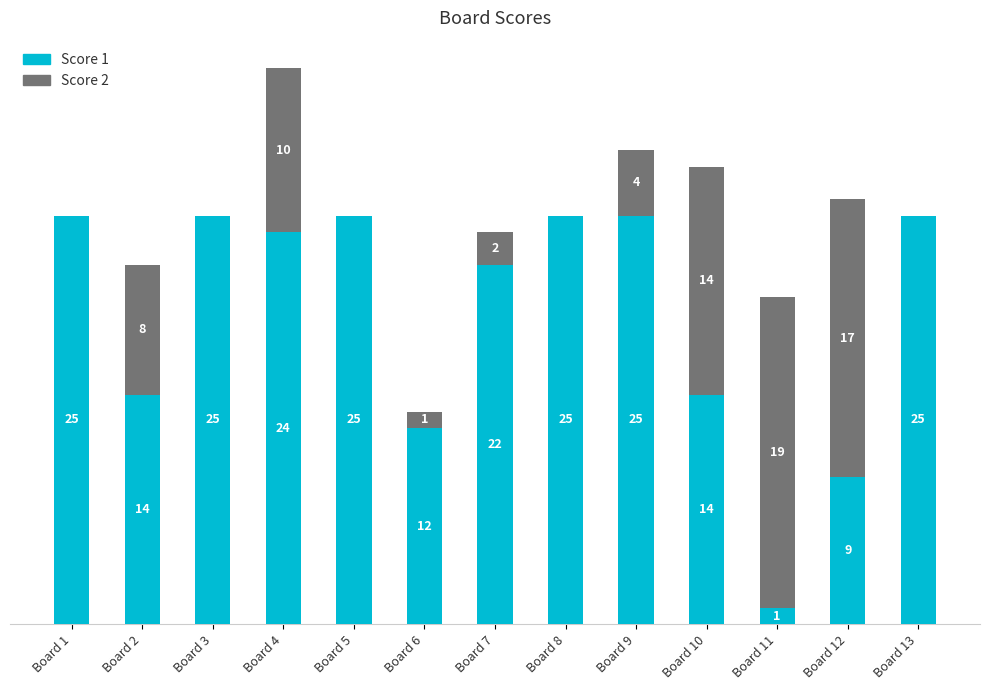

At which label does Score 1 first exceed 24?

Board 1